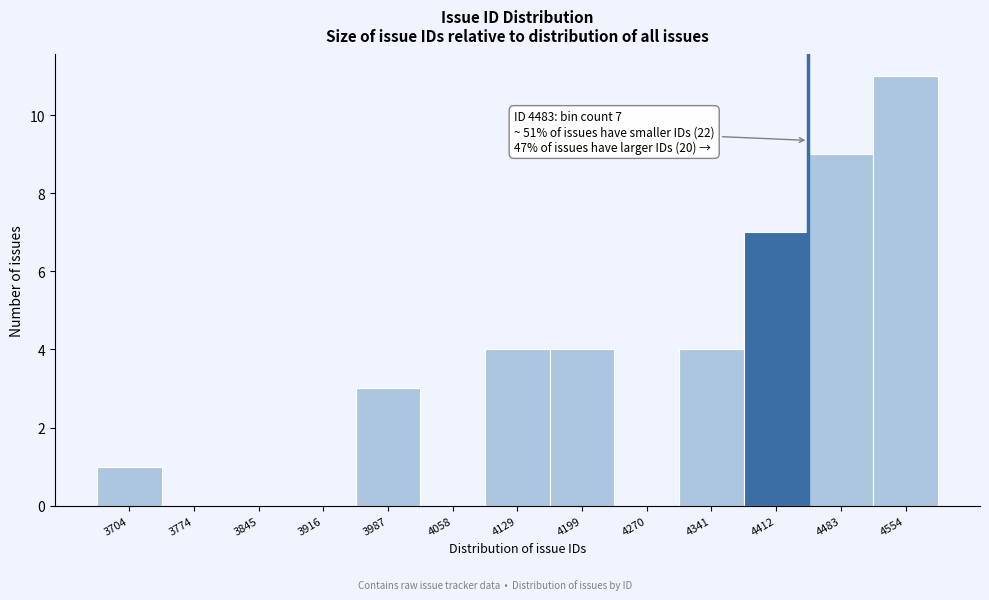

Reading left to right, transcribe all the data shown in this chart.

3704=1	3774=0	3845=0	3916=0	3987=3	4058=0	4129=4	4199=4	4270=0	4341=4	4412=7	4483=9	4554=11